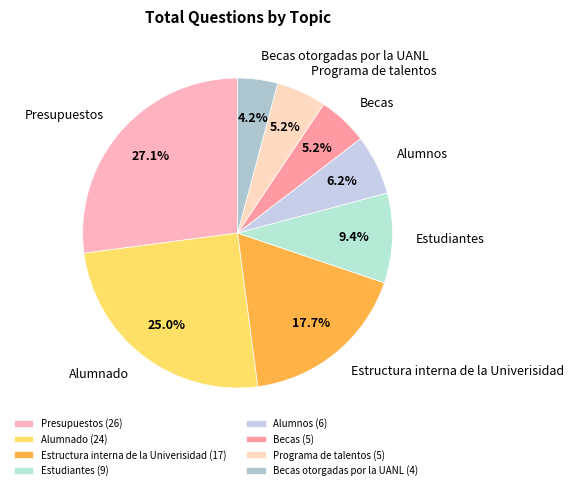

Which has a higher value, Alumnado or Estructura interna de la Univerisidad?

Alumnado